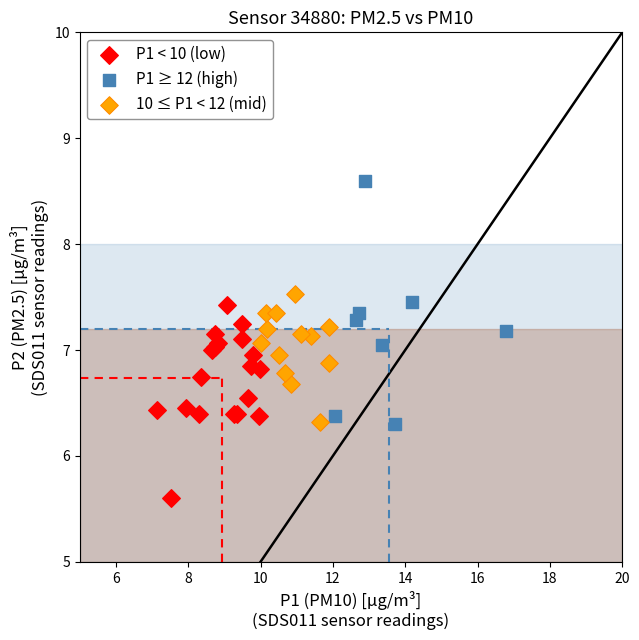

What are all the series names shown in the legend?

P1 < 10 (low), P1 ≥ 12 (high), 10 ≤ P1 < 12 (mid)